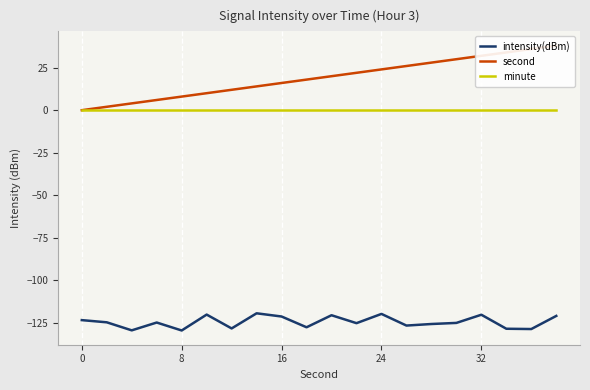

Is it true that minute equals 0.0 at 8?

True